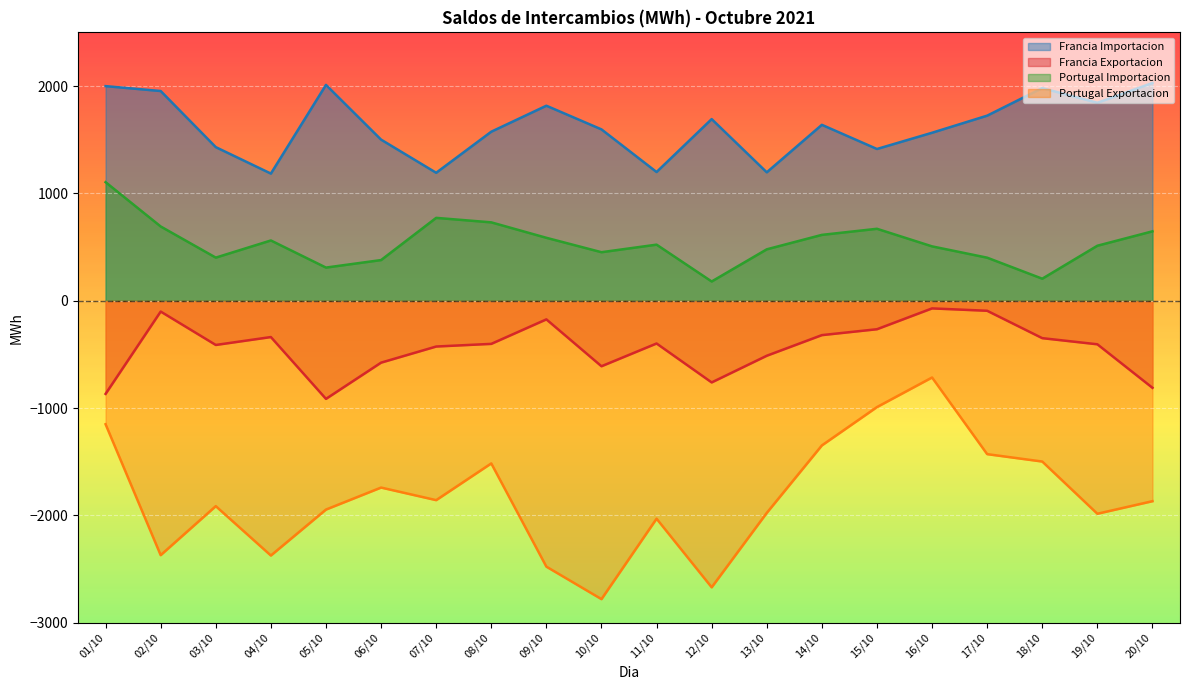

How many data points in Portugal Importacion are less than 522?

10